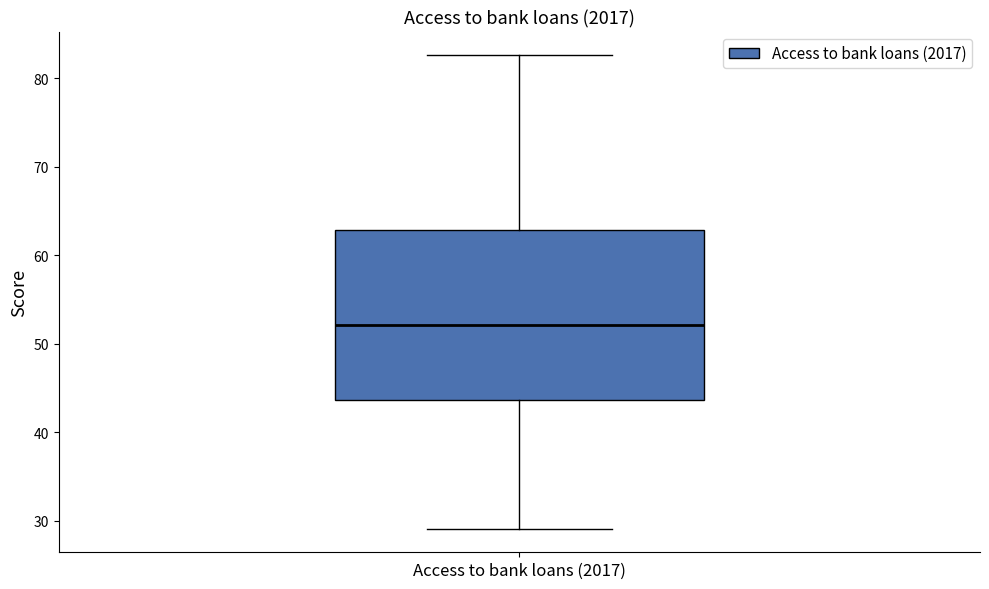

Read this box plot against the y-axis: the position of the median line, the range covered by the box, and the ends of both whiskers. The values are not printed on the chart, so give them approximately, as read against the axis.

median 52, box 44 to 63, whiskers 29 to 83